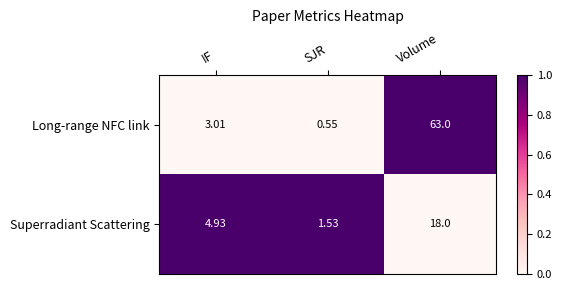

At which label does Long-range NFC link first exceed 3?

IF